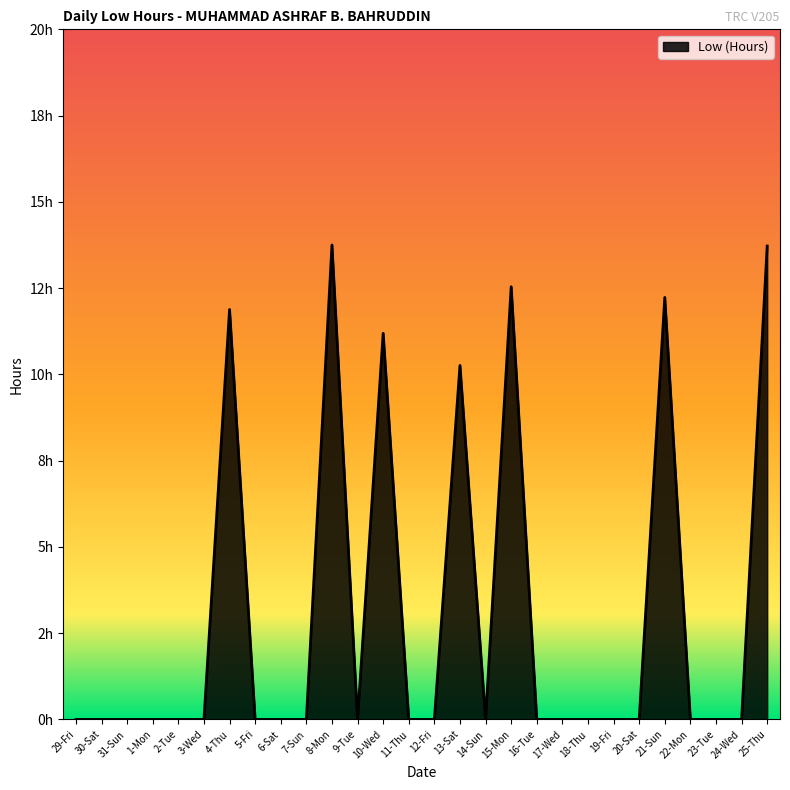

What is the greatest value displayed?

13.8